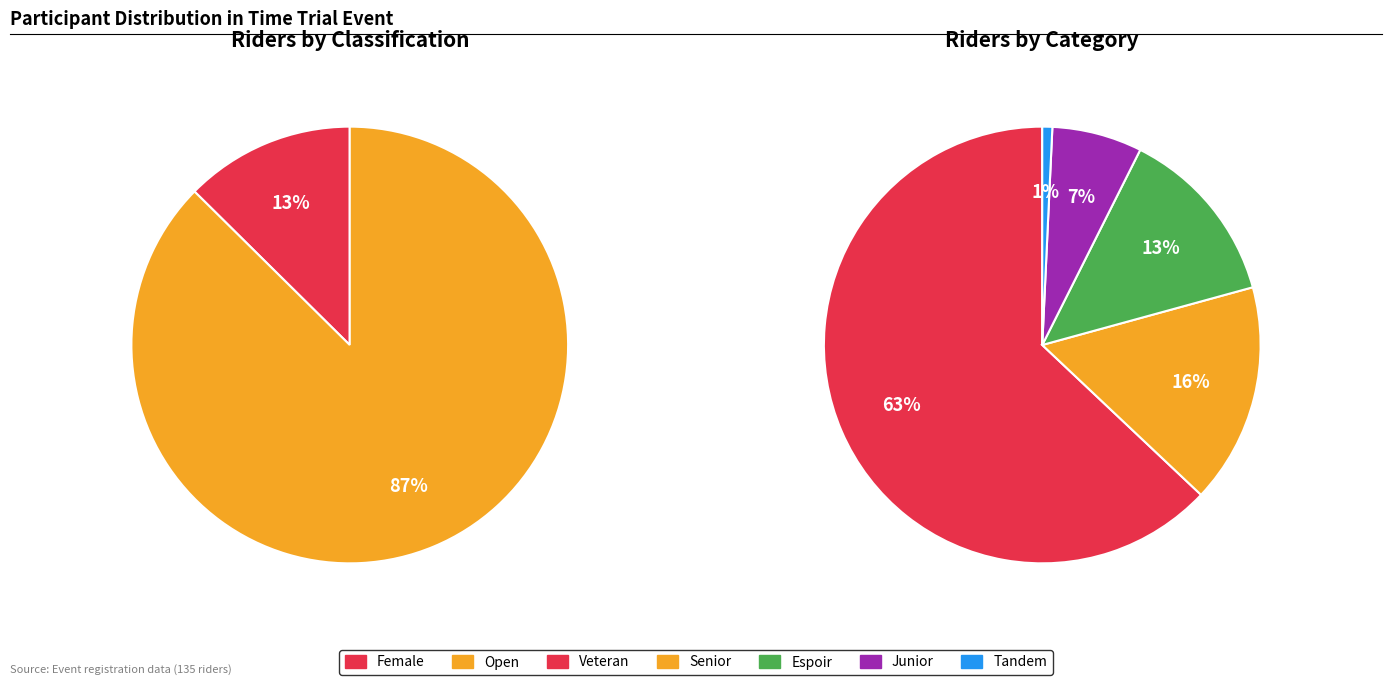

What is the smallest slice in the pie chart?

Female